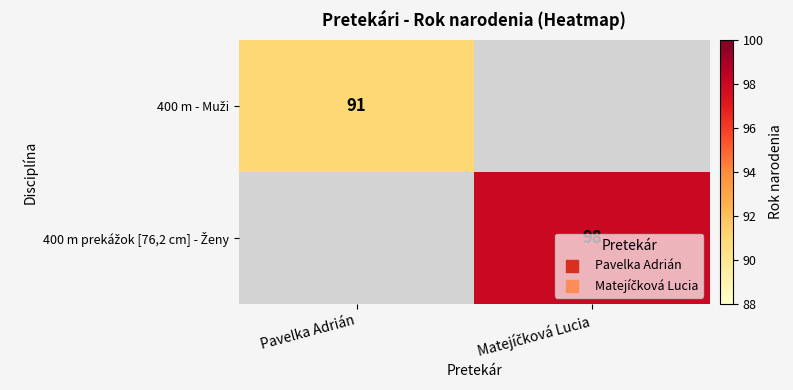

Which series changed the most between Pavelka Adrián and Matejíčková Lucia?

400 m prekážok [76,2 cm] - Ženy